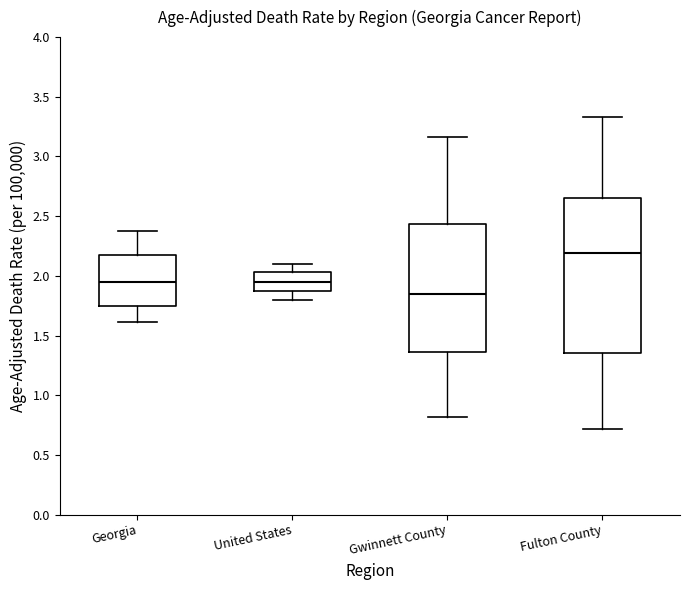

Which box's median line is the lowest?

Gwinnett County